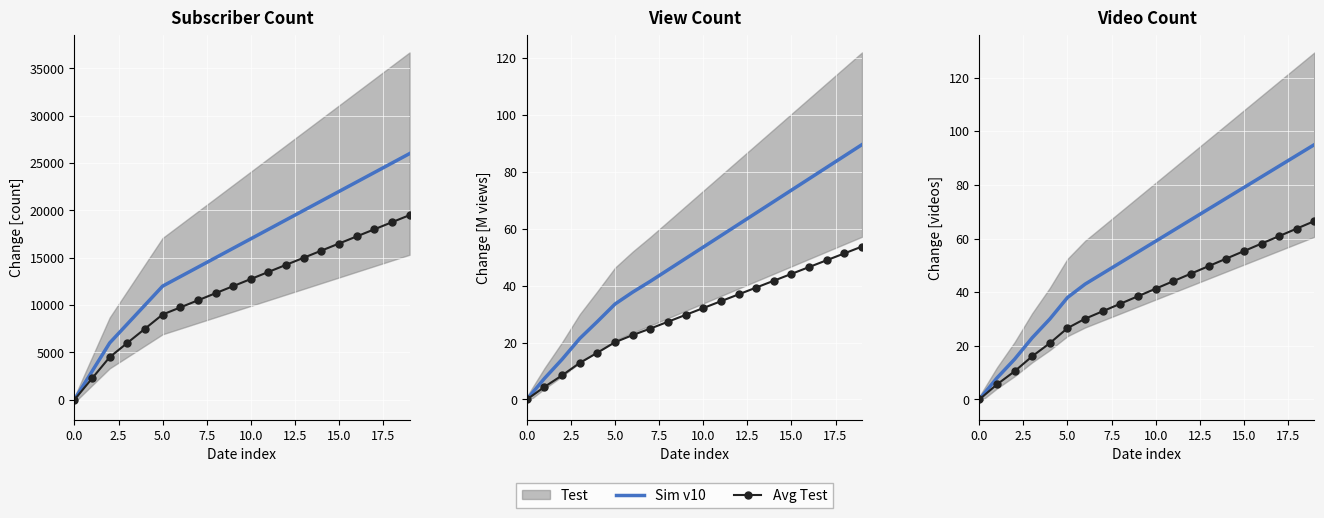

What is the sum of the Avg Test values at 9 and 18?

102.2